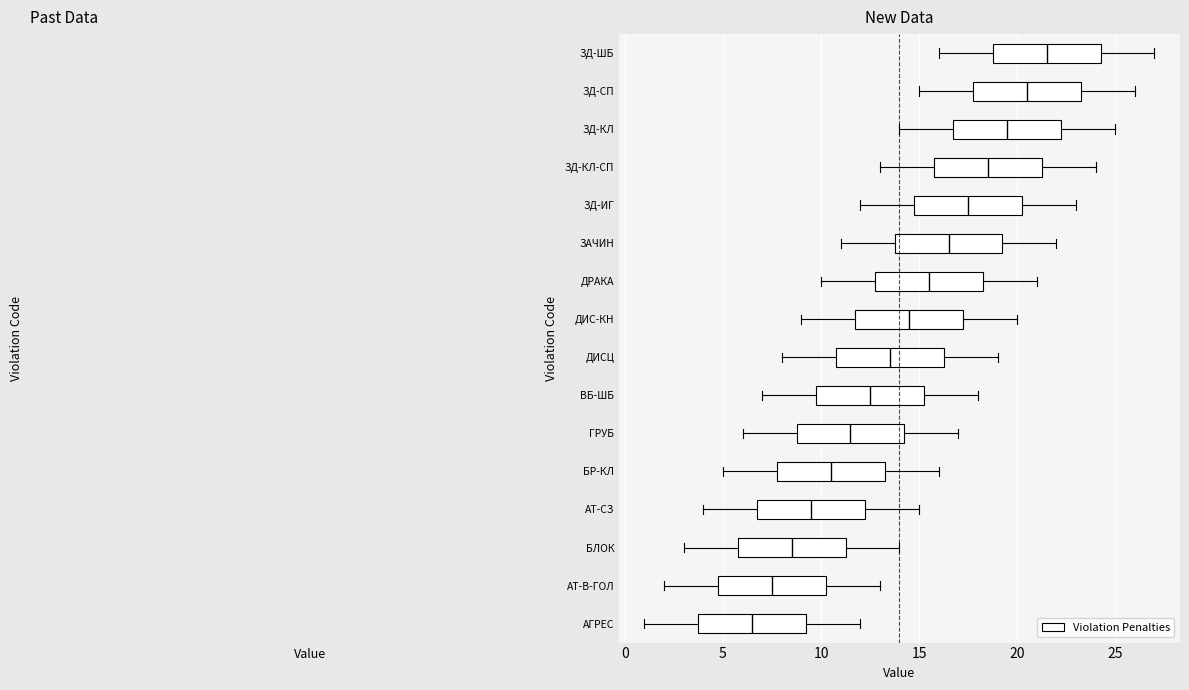

Reading bottom to top, read every box against the x-axis: the position of its median line, the range the box covers, and the ends of its whiskers. The values are not printed on the chart, so give them approximately, as read against the axis.

АГРЕС: median 6.5, box 4.0 to 9.5, whiskers 1.0 to 12.0
АТ-В-ГОЛ: median 7.5, box 5.0 to 10.5, whiskers 2.0 to 13.0
БЛОК: median 8.5, box 6.0 to 11.5, whiskers 3.0 to 14.0
АТ-СЗ: median 9.5, box 7.0 to 12.5, whiskers 4.0 to 15.0
БР-КЛ: median 10.5, box 8.0 to 13.5, whiskers 5.0 to 16.0
ГРУБ: median 11.5, box 9.0 to 14.5, whiskers 6.0 to 17.0
ВБ-ШБ: median 12.5, box 10.0 to 15.5, whiskers 7.0 to 18.0
ДИСЦ: median 13.5, box 11.0 to 16.5, whiskers 8.0 to 19.0
ДИС-КН: median 14.5, box 12.0 to 17.5, whiskers 9.0 to 20.0
ДРАКА: median 15.5, box 13.0 to 18.5, whiskers 10.0 to 21.0
ЗАЧИН: median 16.5, box 14.0 to 19.5, whiskers 11.0 to 22.0
ЗД-ИГ: median 17.5, box 15.0 to 20.5, whiskers 12.0 to 23.0
ЗД-КЛ-СП: median 18.5, box 16.0 to 21.5, whiskers 13.0 to 24.0
ЗД-КЛ: median 19.5, box 17.0 to 22.5, whiskers 14.0 to 25.0
ЗД-СП: median 20.5, box 18.0 to 23.5, whiskers 15.0 to 26.0
ЗД-ШБ: median 21.5, box 19.0 to 24.5, whiskers 16.0 to 27.0